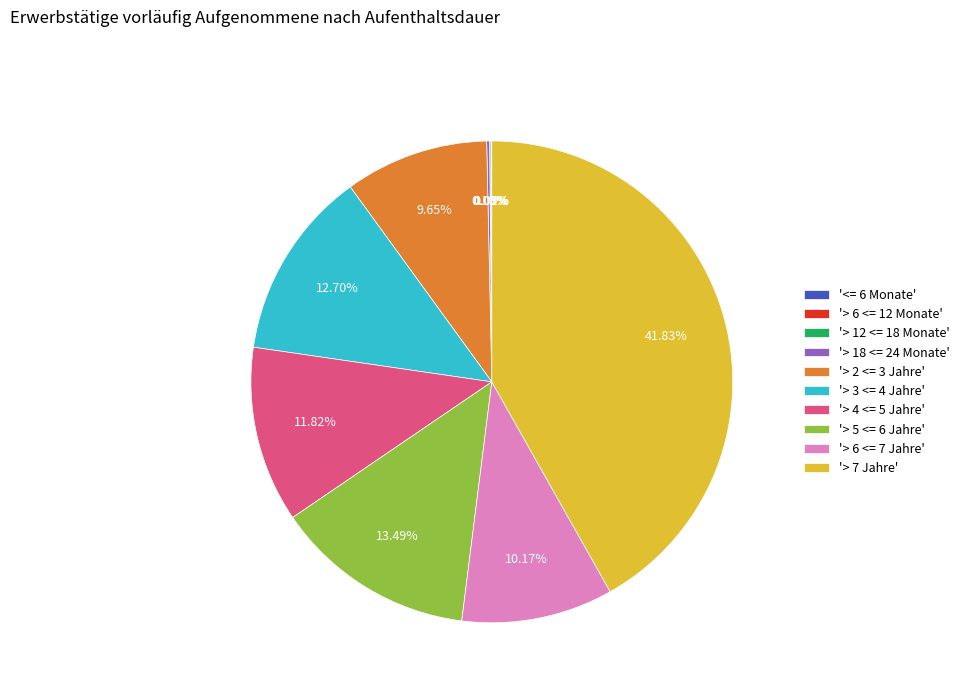

Do '> 3 <= 4 Jahre' and '> 5 <= 6 Jahre' together represent more than half of the pie?

No